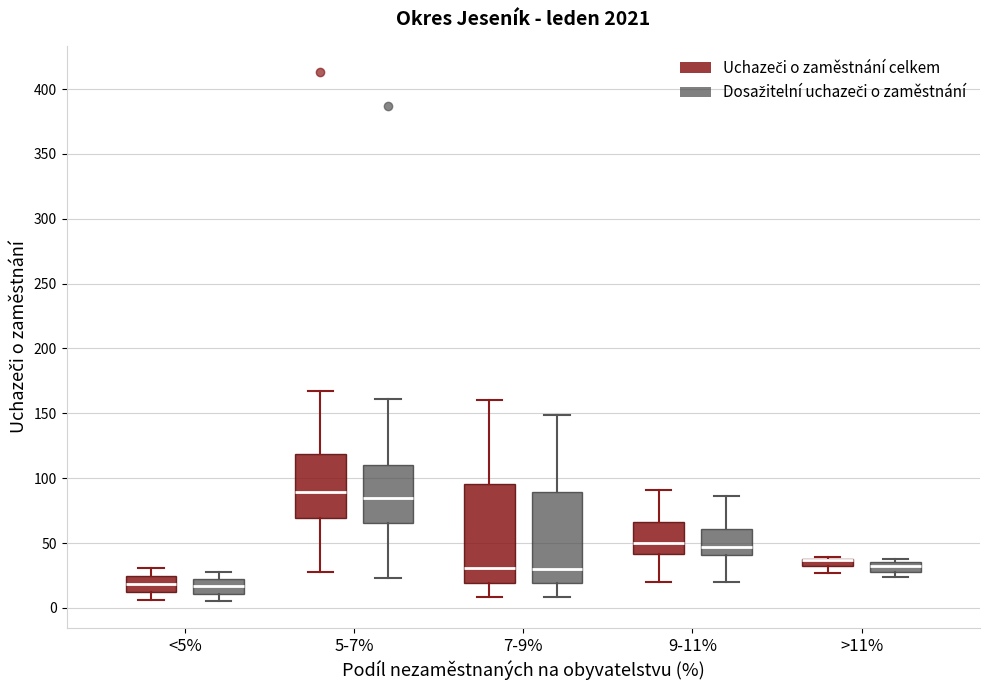

Comparing the boxes themselves (not the whiskers), which one is the tallest?

7-9% (Uchazeči o zaměstnání celkem)